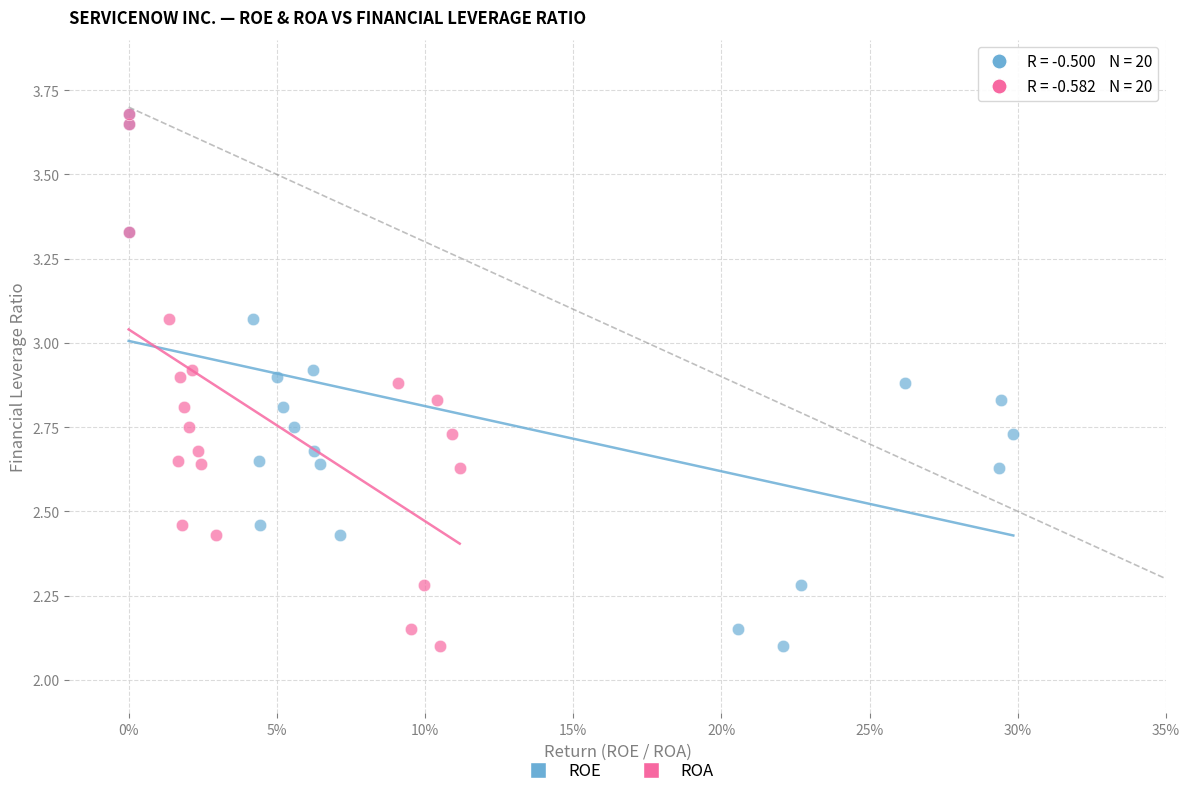

What are all the series names shown in the legend?

ROE, ROA